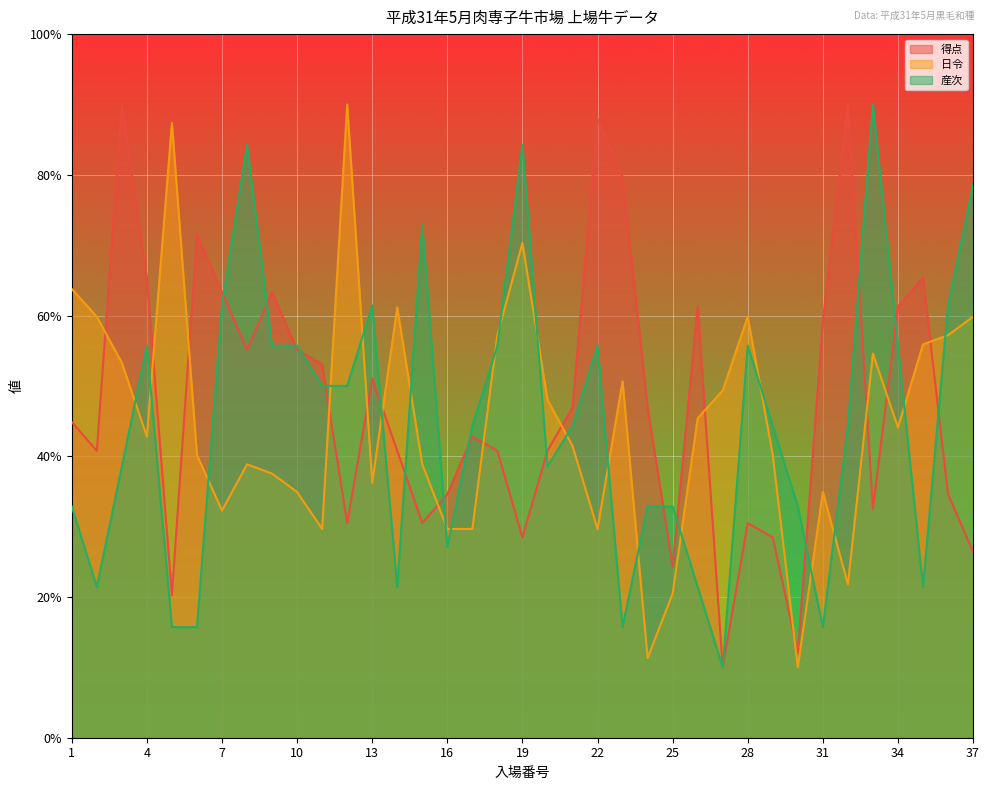

At which label does 日令 first exceed 42?

1